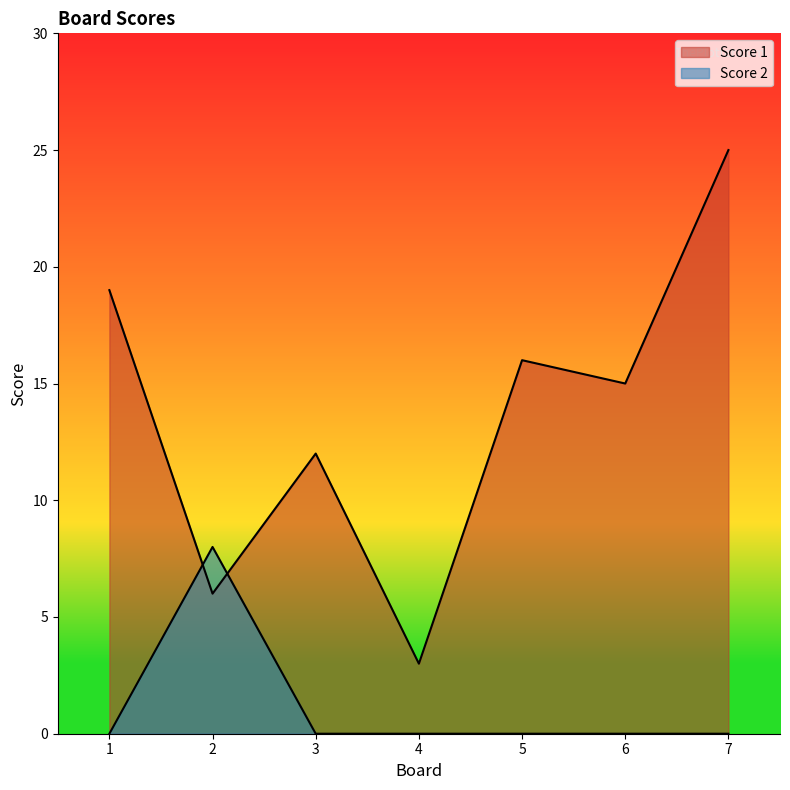

After their last crossing, which series has the higher values: Score 1 or Score 2?

Score 1